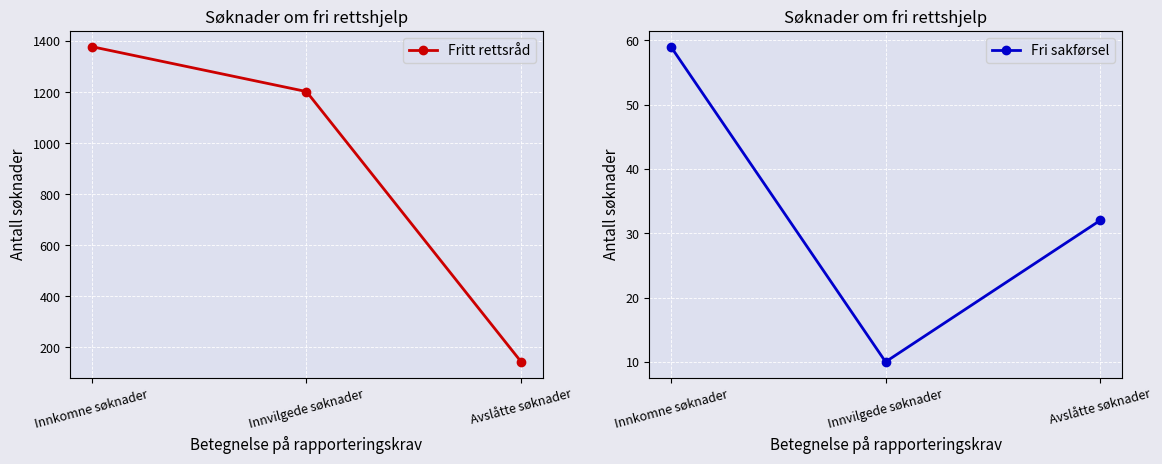

Reading left to right, extract all data points from this chart.

Fritt rettsråd: Innkomne søknader=1378	Innvilgede søknader=1202	Avslåtte søknader=143
Fri sakførsel: Innkomne søknader=59	Innvilgede søknader=10	Avslåtte søknader=32